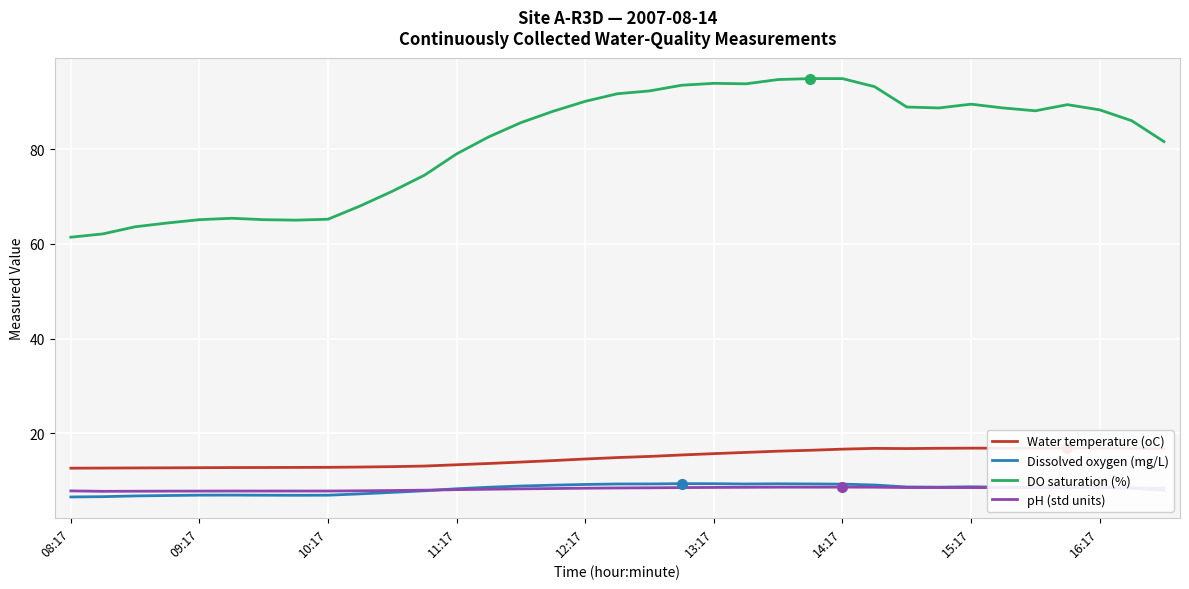

What is the lowest value of the DO saturation (%) series?

61.4